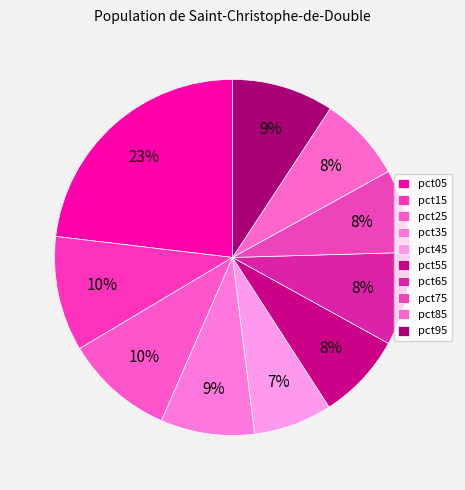

Rank the categories by value from highest to lowest.

pct05, pct15, pct25, pct95, pct35, pct65, pct55, pct85, pct75, pct45